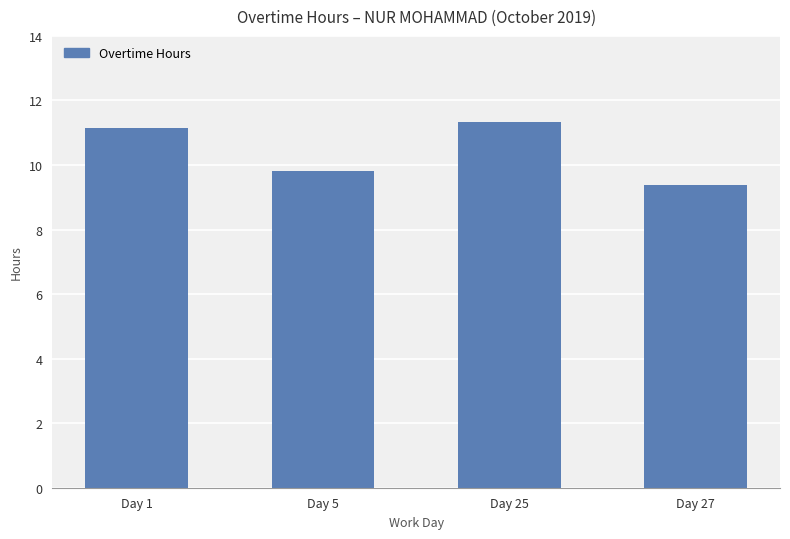

How many series are shown in this chart?

1